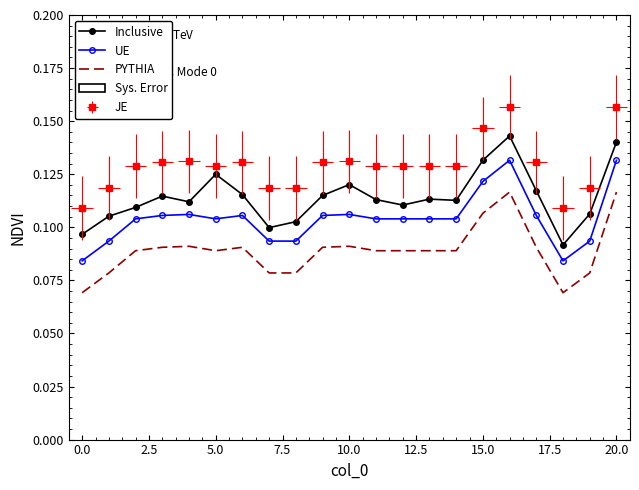

How many lines are shown in the chart?

3